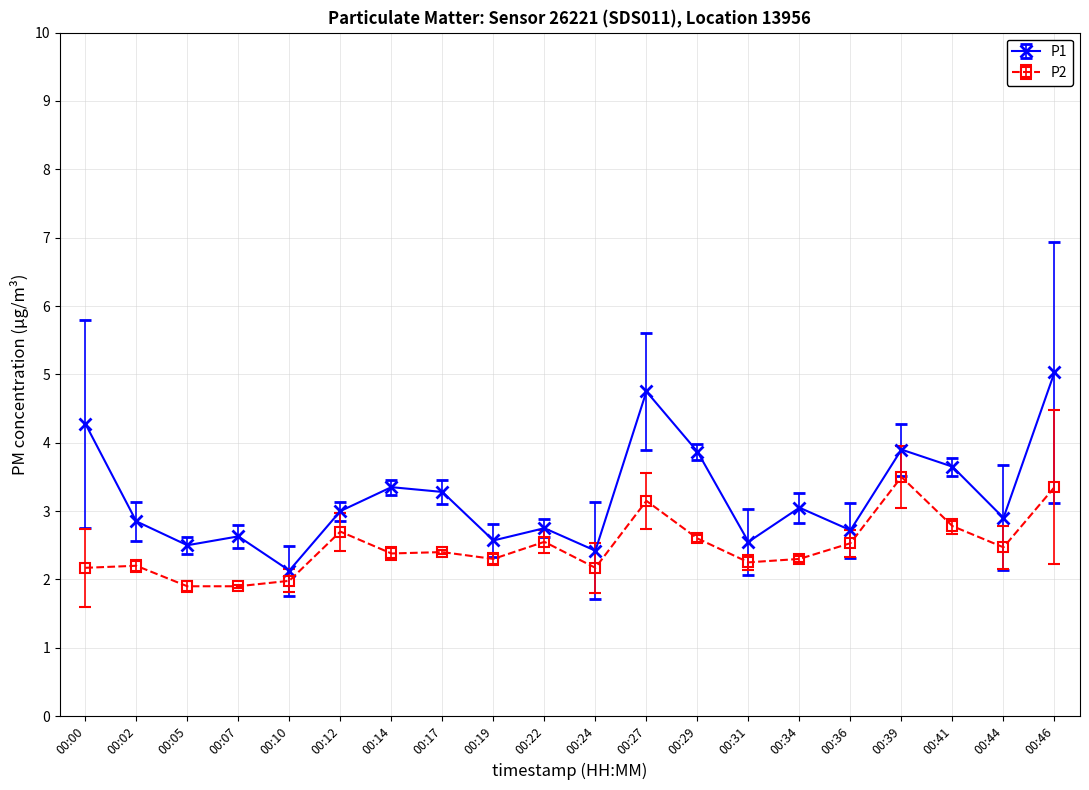

What is the value of the P2 point at the 17th from the left?

3.5